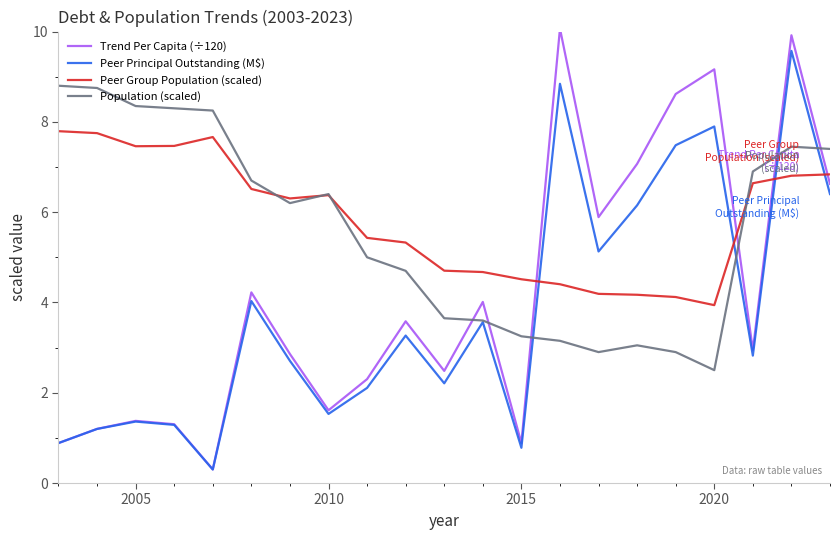

Which series has the largest range (max minus min)?

Trend Per Capita (÷120)